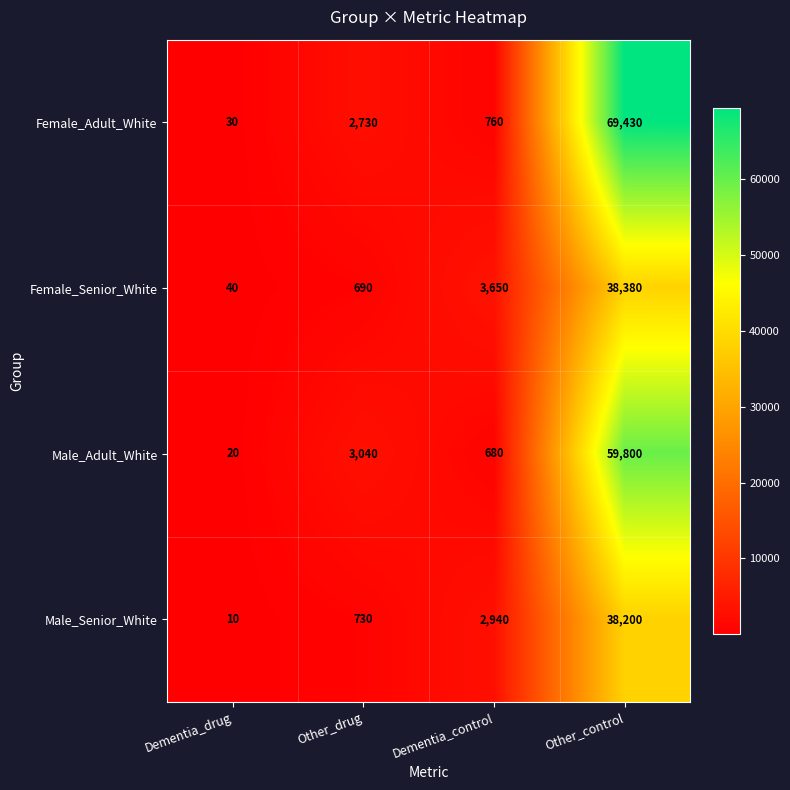

At how many categories does at least one series exceed 34524?

1